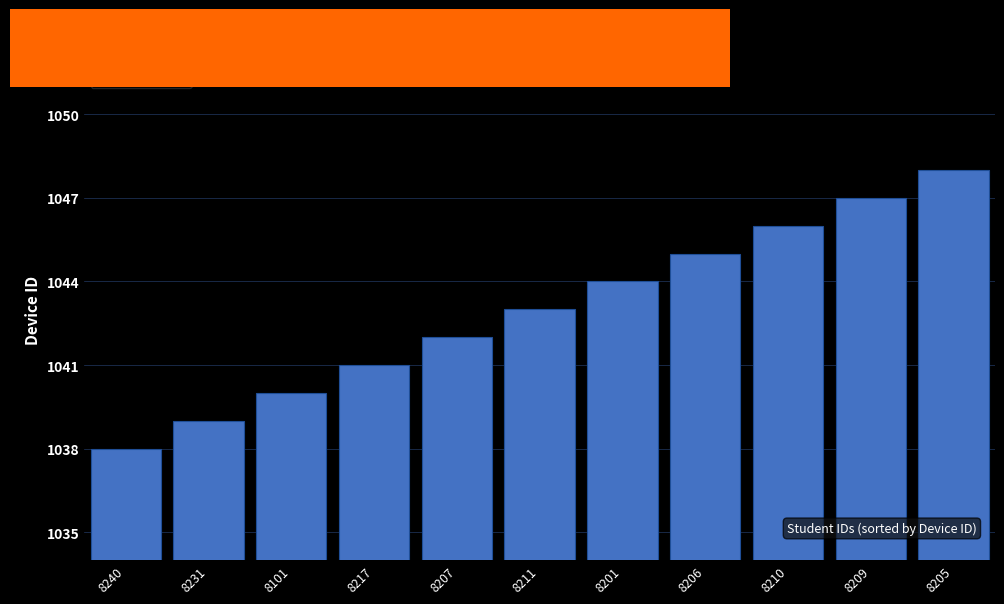

What position from the right is 8240?

11